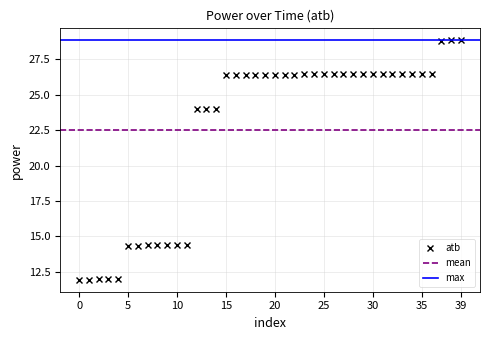

True or false: atb has a value of 11.9 at 0.

True